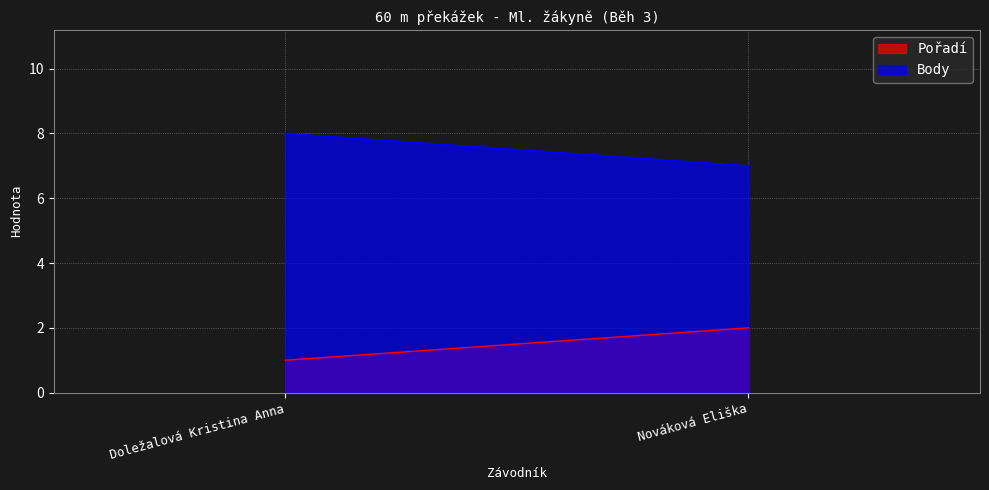

What is the difference between the Body values at Doležalová Kristina Anna and Nováková Eliška?

1